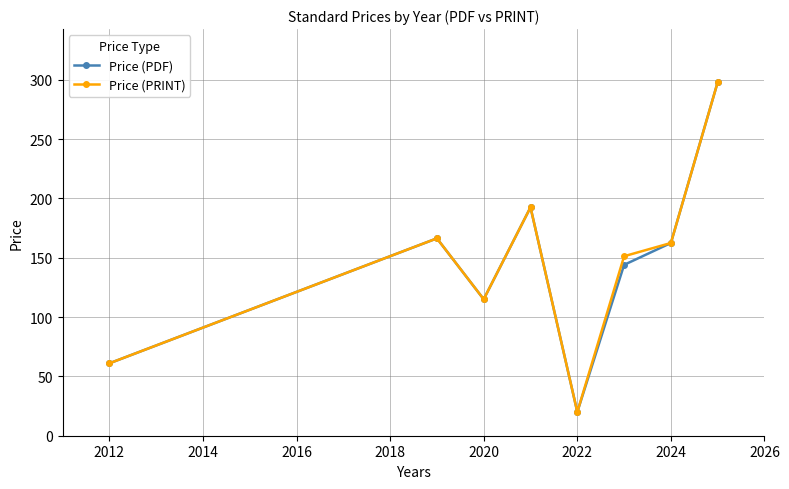

What is the value of the Price (PDF) point at the 6th from the left?

144.0